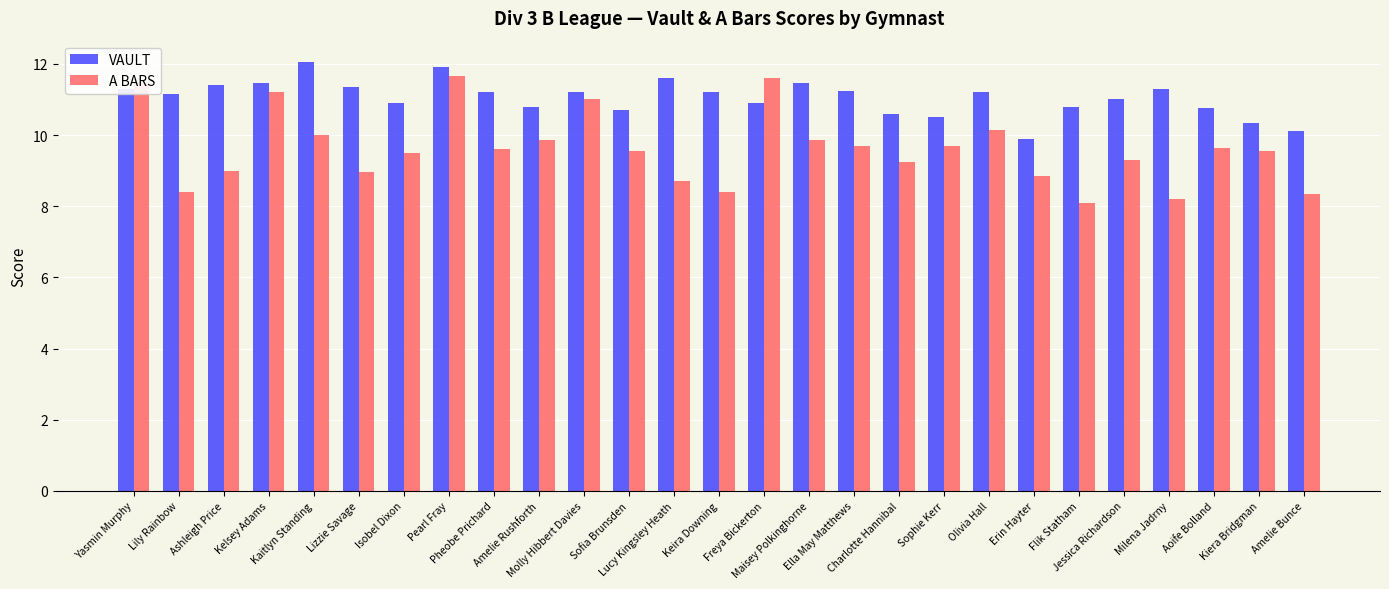

What are all the series names shown in the legend?

VAULT, A BARS